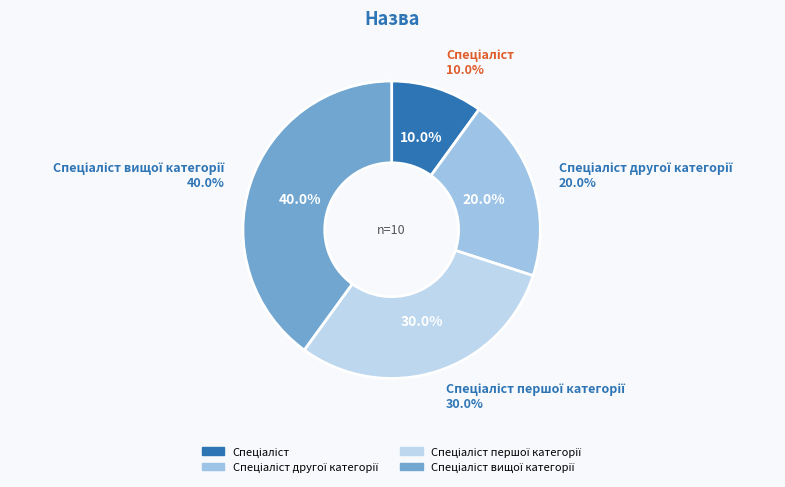

Rank the categories by value from highest to lowest.

Спеціаліст вищої категорії, Спеціаліст першої категорії, Спеціаліст другої категорії, Спеціаліст